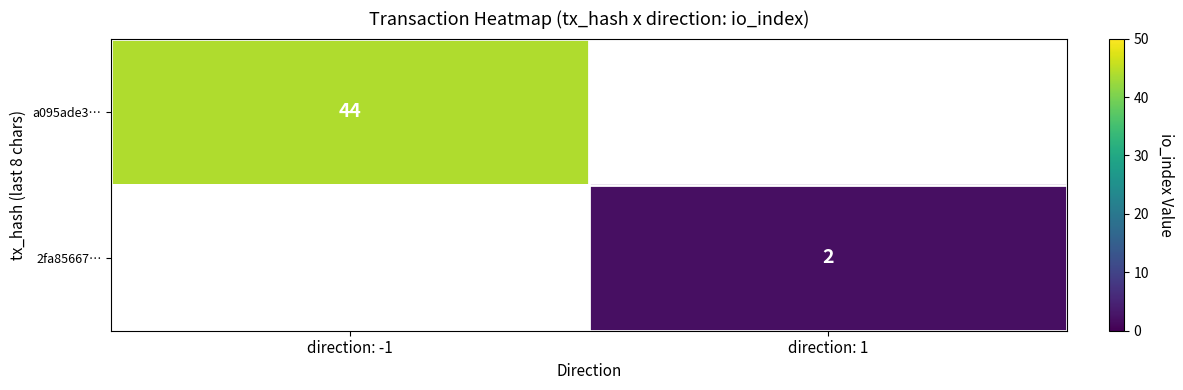

How many data points does each series have?

2